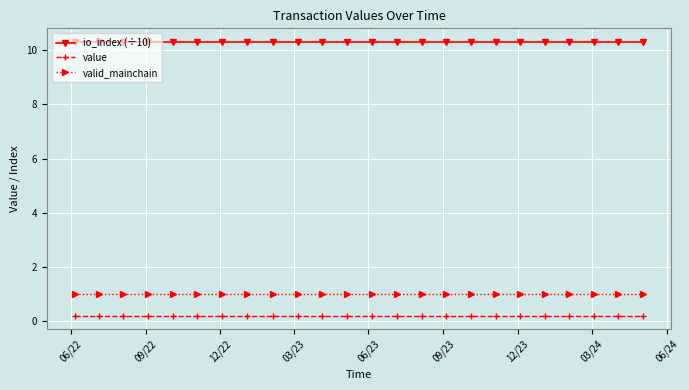

True or false: value and valid_mainchain cross at least once.

False